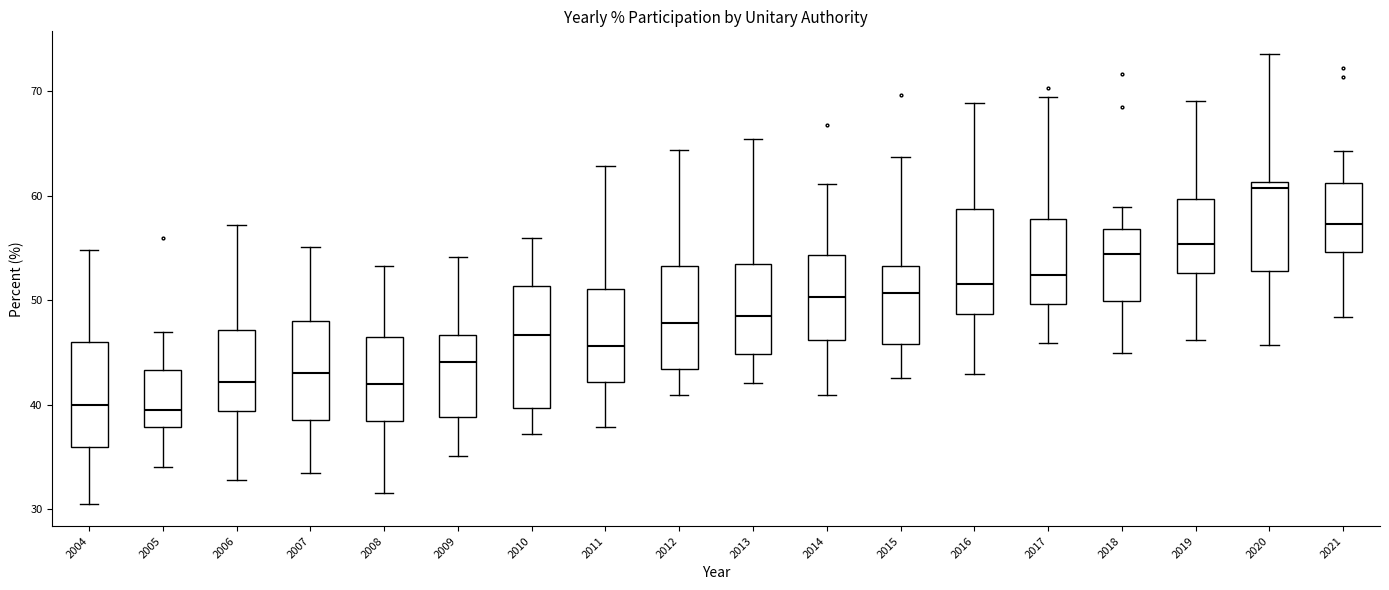

Which box is the tallest, from its lower edge to its upper edge?

2010